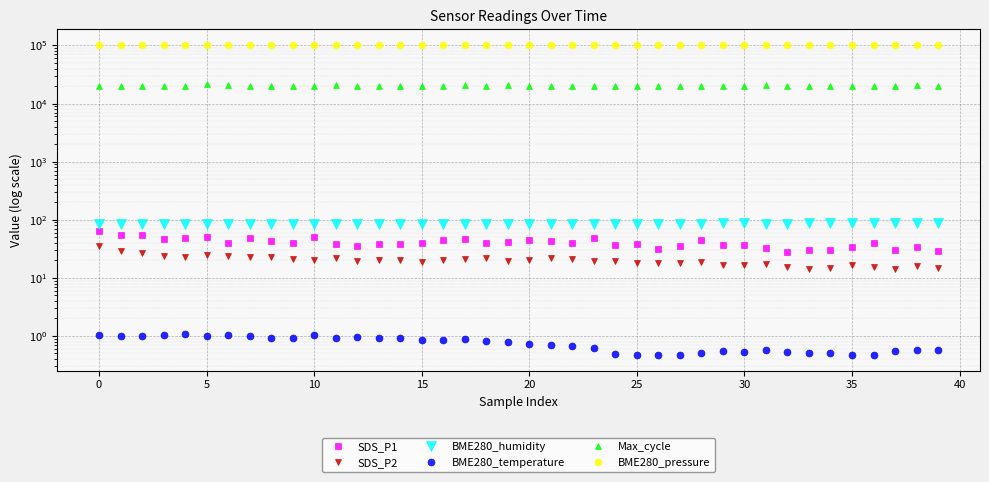

What is the average value of the BME280_humidity series?

85.8